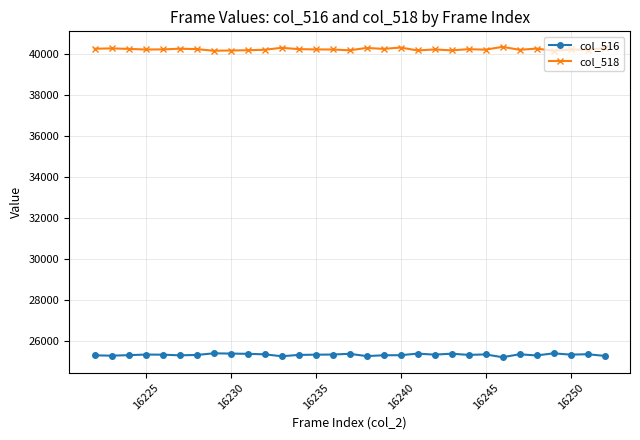

True or false: col_516 and col_518 intersect in this chart.

False